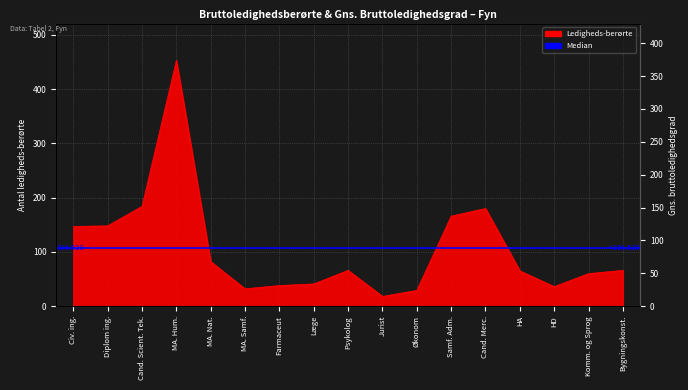

What is the difference between the second highest and second lowest values in the I alt Ledigheds-berørte series?

155.0